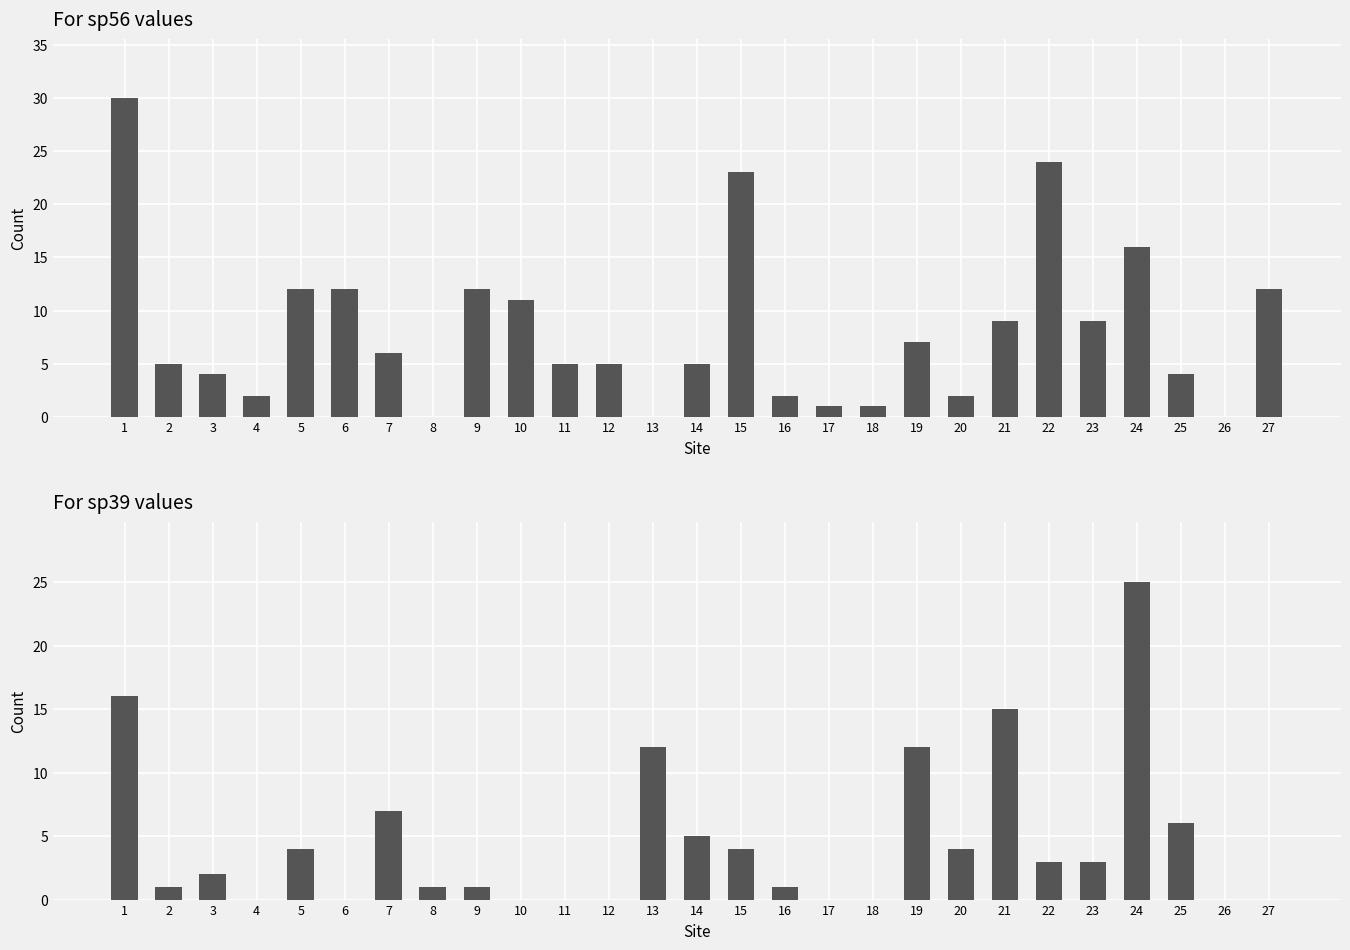

Rank the series at 7 from lowest to highest value.

sp56, sp39